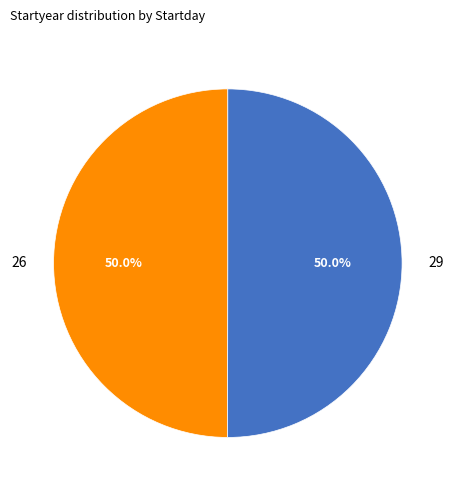

Is it true that 29 is 50% of the pie?

True